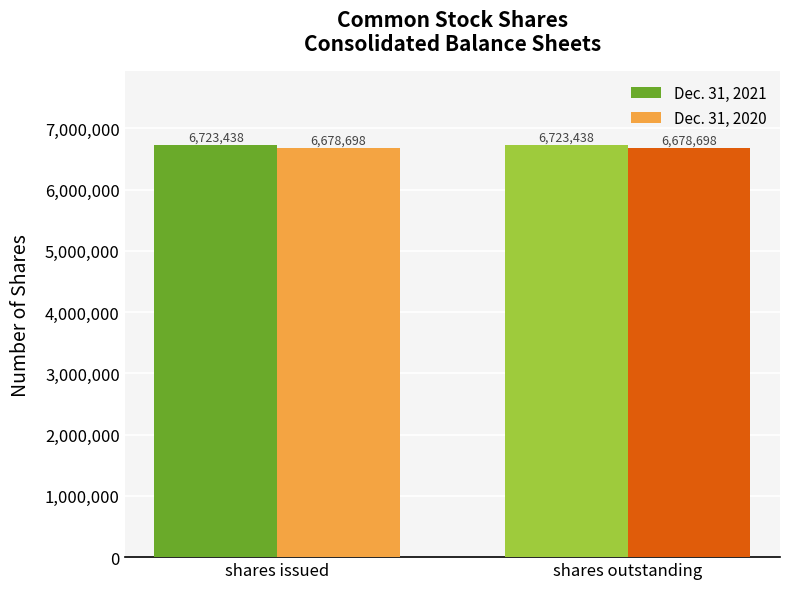

The value of Dec. 31, 2021 at shares issued is 9526510. True or false?

False